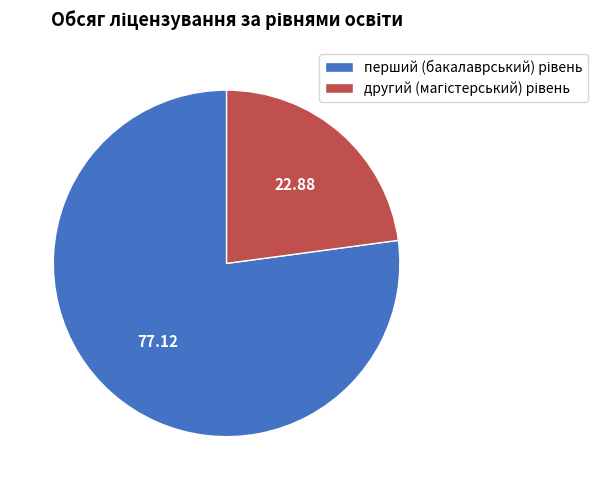

Count the number of slices in the pie.

2